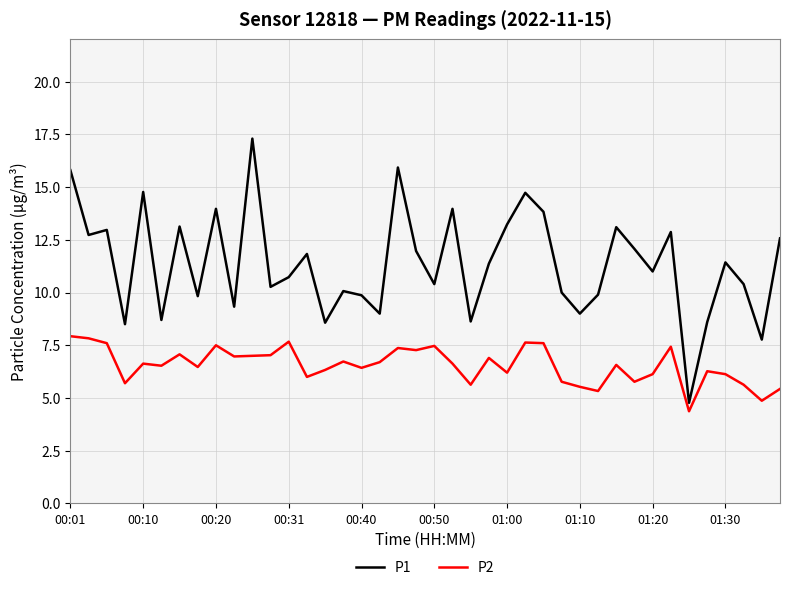

Which series has the largest total across all categories?

P1